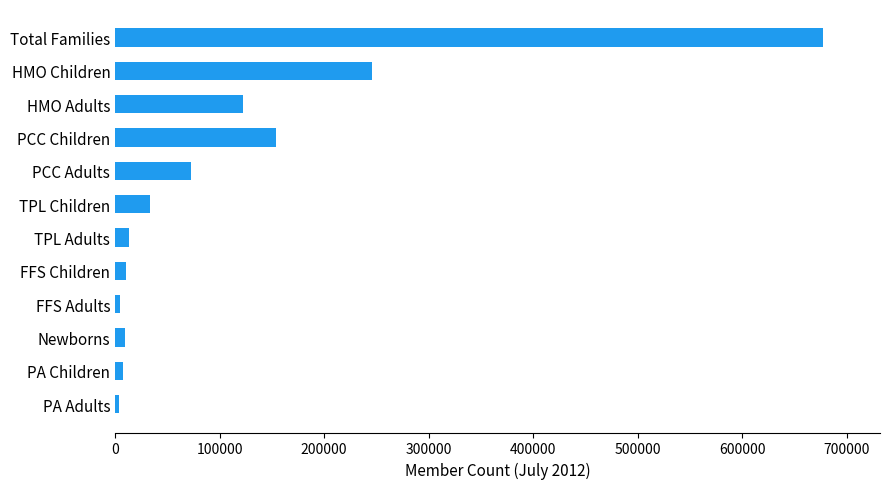

How many distinct data groups are displayed?

1